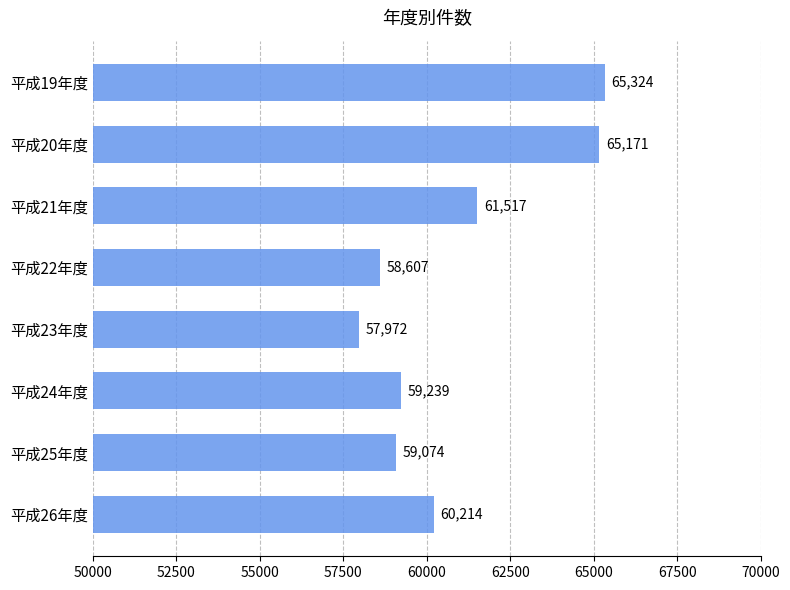

Reading top to bottom, list all the values displayed in this chart.

65324	65171	61517	58607	57972	59239	59074	60214